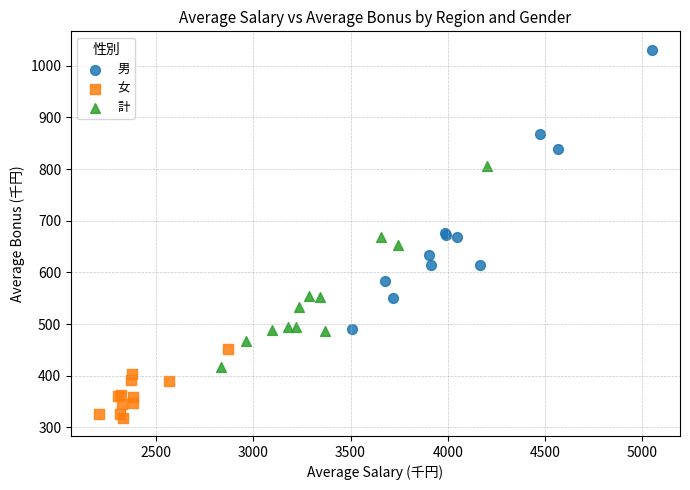

Which series contains the lowest Y value?

女